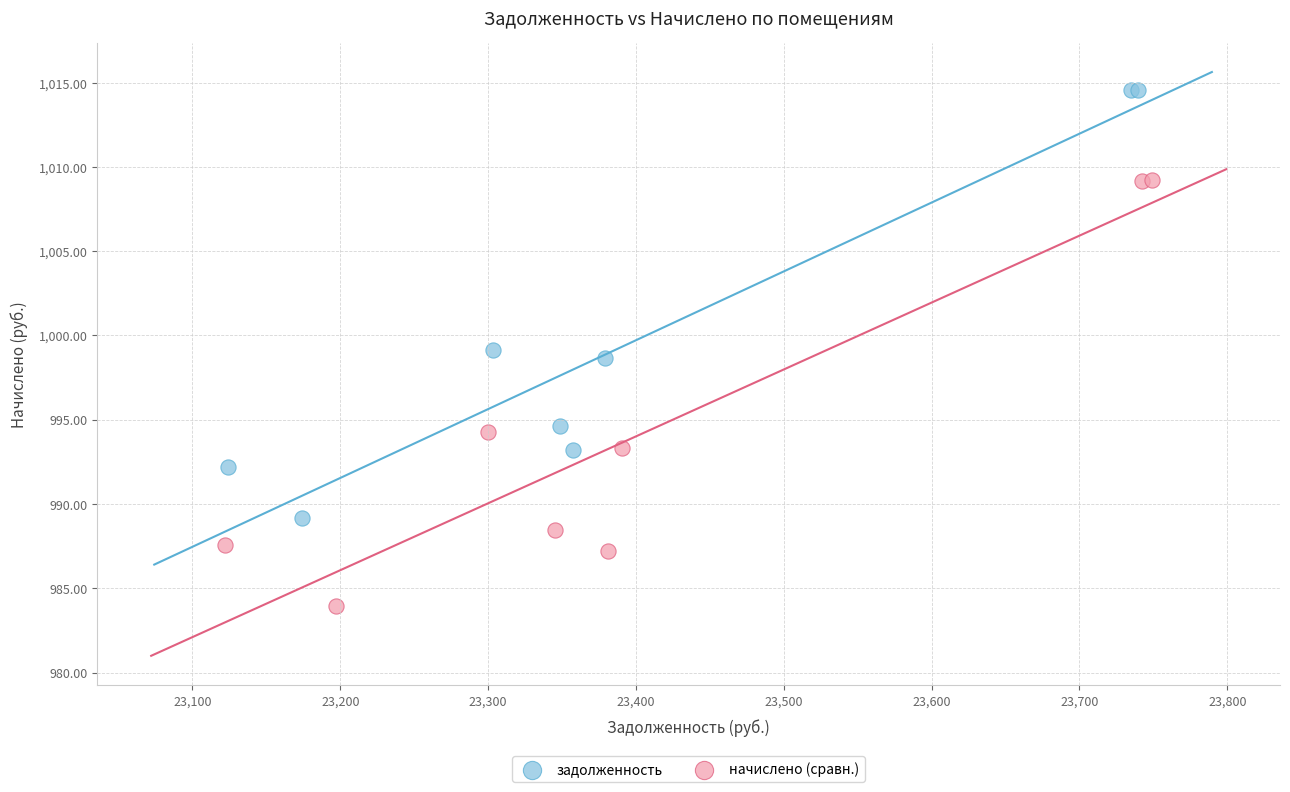

Which series contains the highest Y value?

задолженность